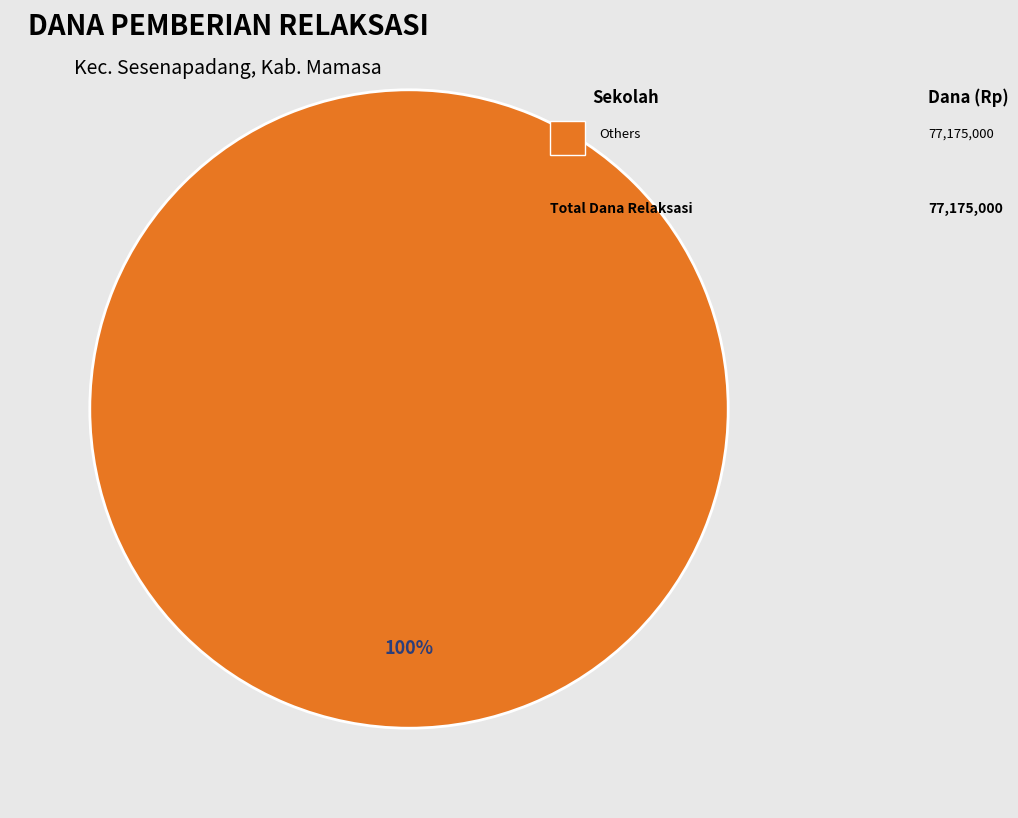

Is there any slice that represents more than half of the pie?

Yes